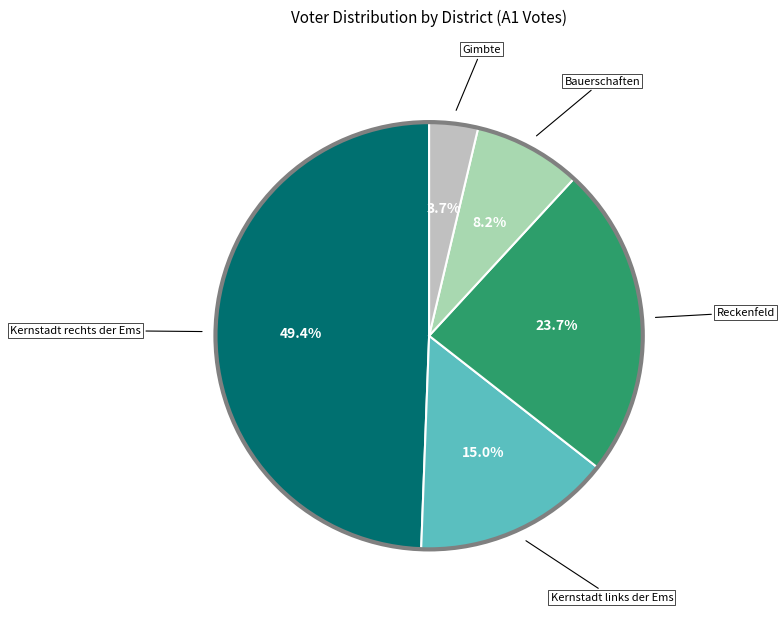

How many slices are in this pie chart?

5